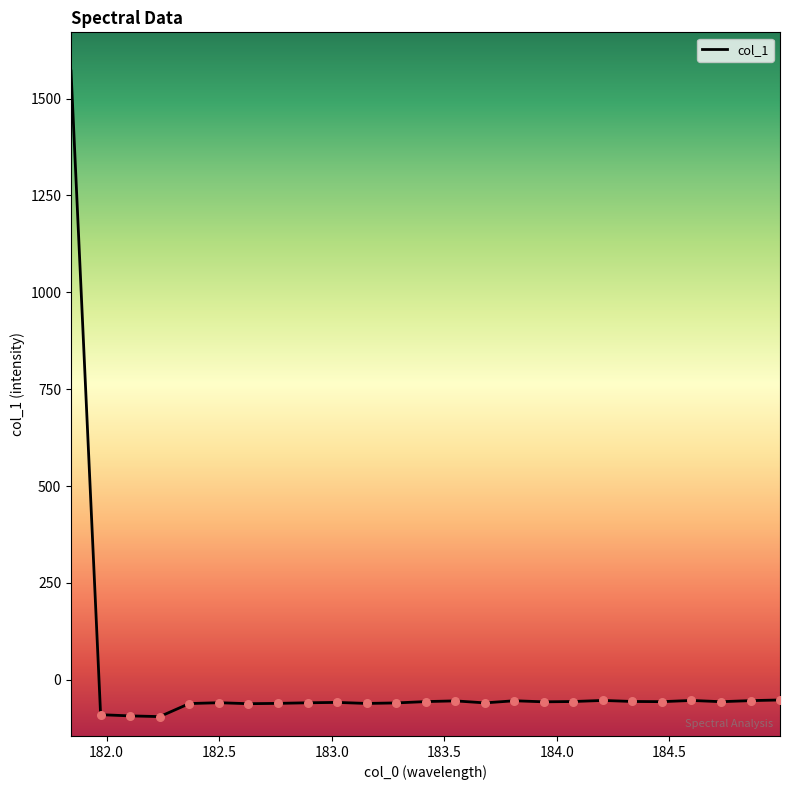

What is the difference between the maximum and minimum values?

1665.9